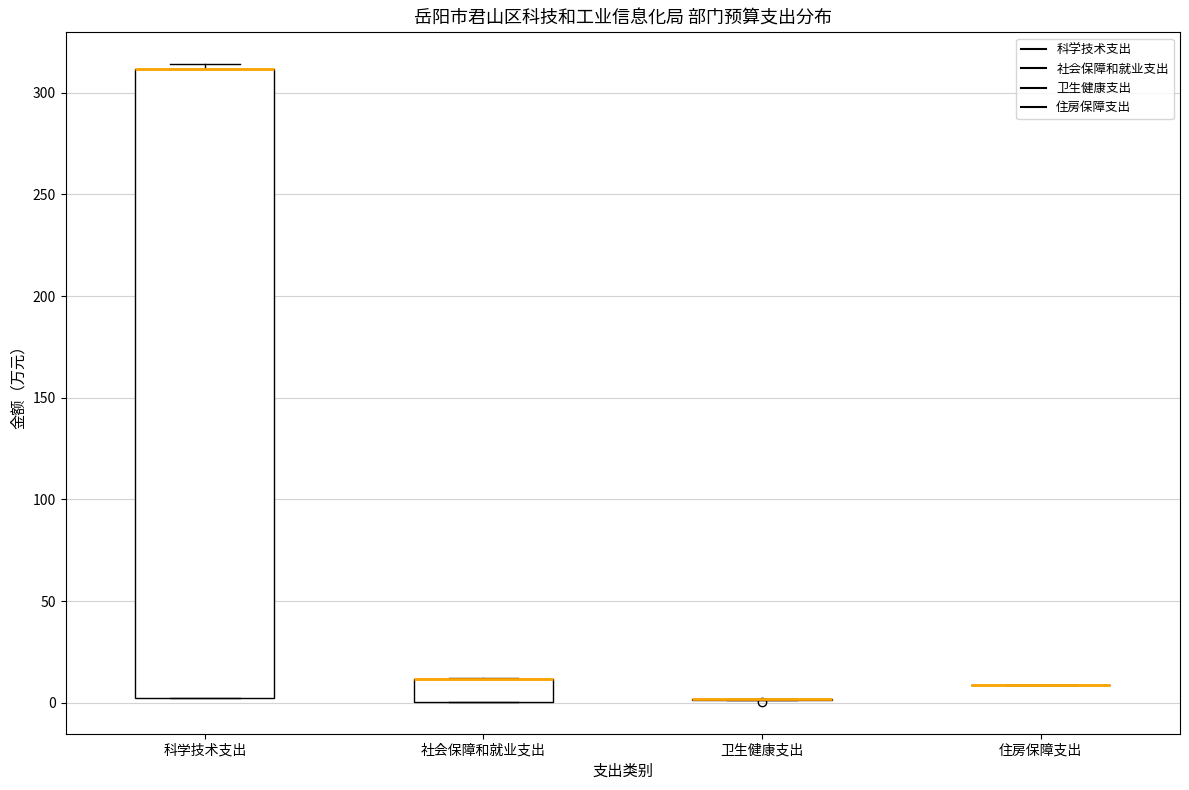

Reading left to right, transcribe this box plot: for each box, give where its median line is, the range the box spans, and where its two whiskers end, as read against the y-axis. The values are not printed on the chart, so give them approximately, as read against the axis.

科学技术支出: median 310 (drawn on the box's upper edge), box 0 to 310, whiskers 0 to 315
社会保障和就业支出: median 10 (drawn on the box's upper edge), box 0 to 10, whiskers 0 to 10
卫生健康支出: box collapsed to a line at 0, whiskers 0 to 0
住房保障支出: box collapsed to a line at 10, whiskers 10 to 10